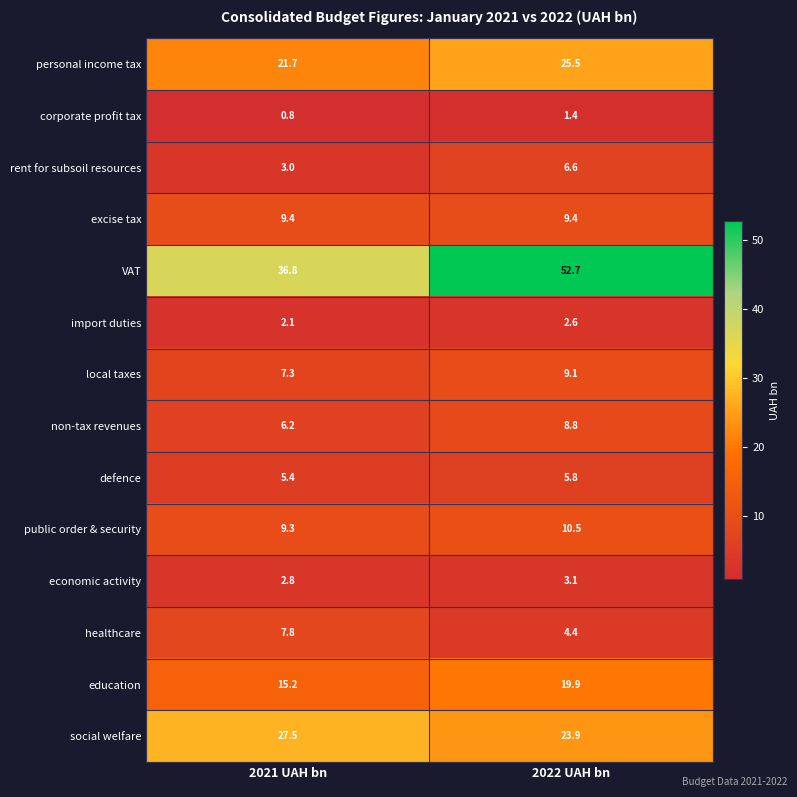

Which series has the largest range (max minus min)?

VAT